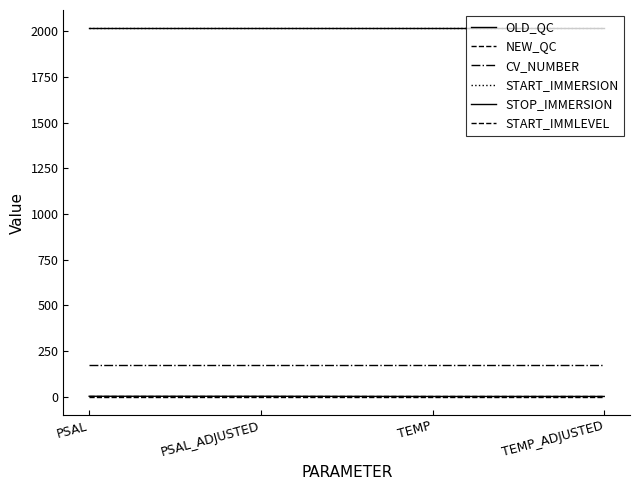

Does the chart have visible grid lines?

No